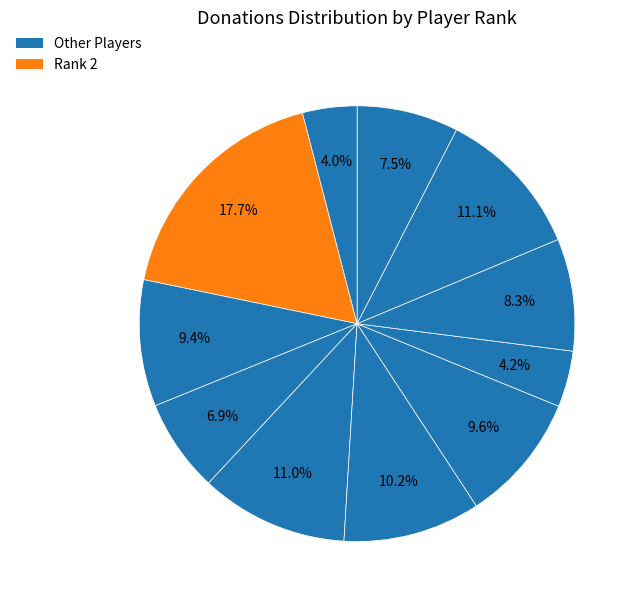

How many segments does this pie chart have?

11